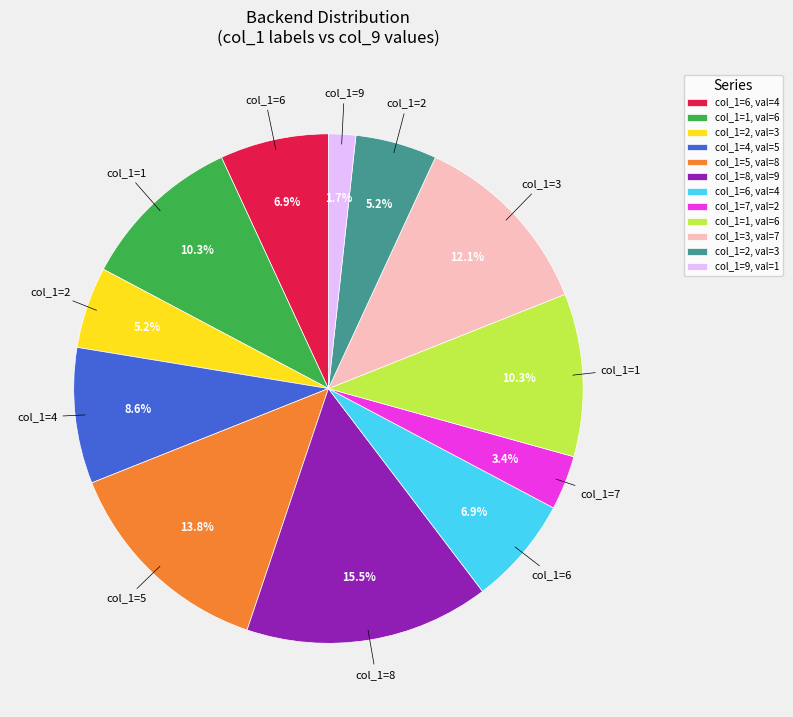

Does any single category account for the majority?

No